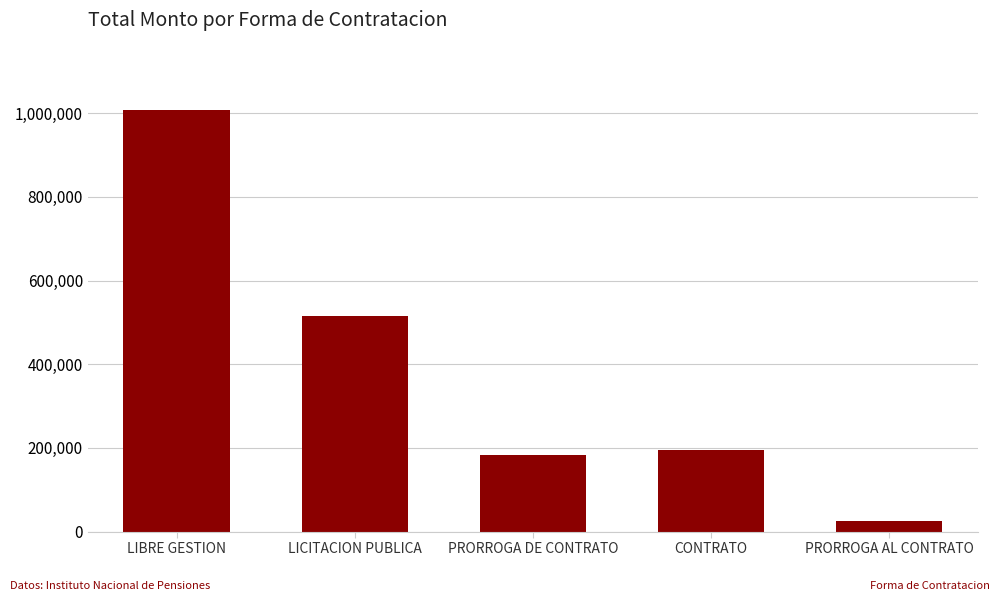

Which label corresponds to the smallest value in the chart?

PRORROGA AL CONTRATO